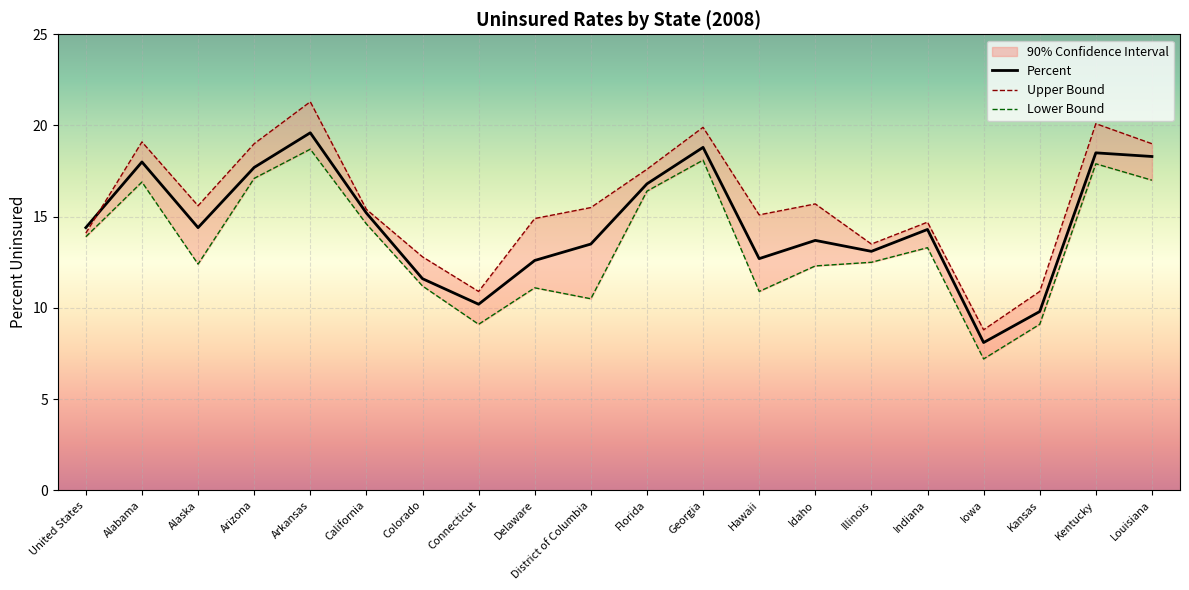

List the series in order of their overall mean, lowest first.

Lower Bound, Percent, Upper Bound